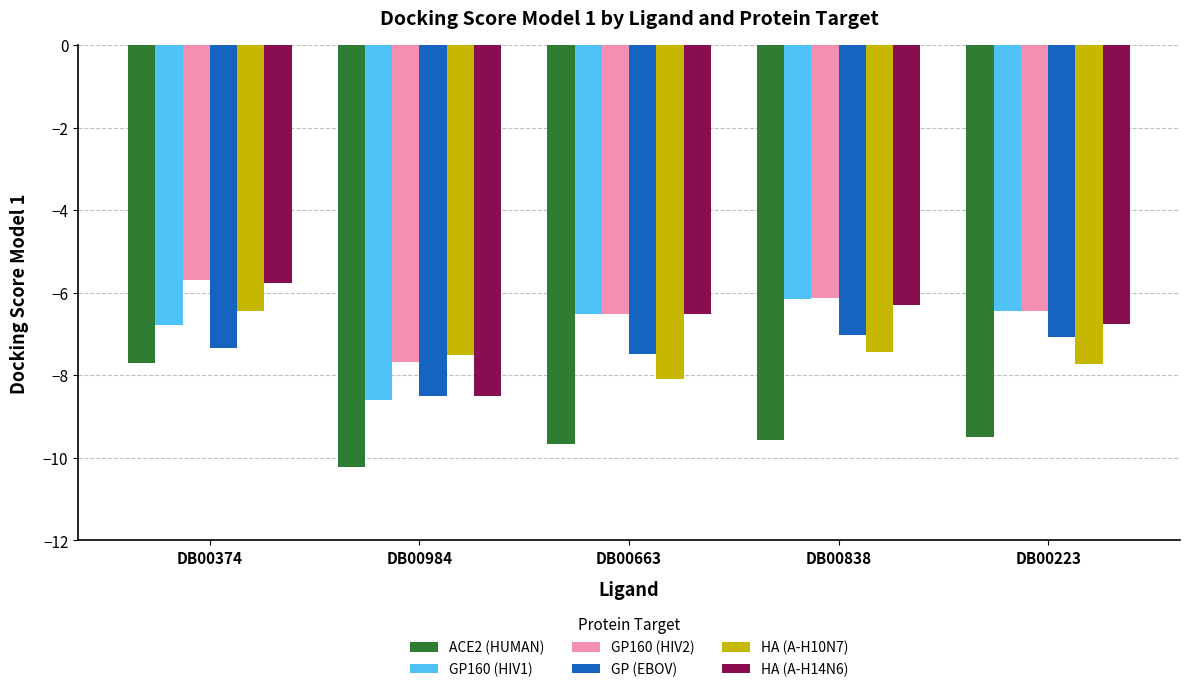

What is the sum of the HA (A-H14N6) values at DB00838 and DB00984?

-14.8